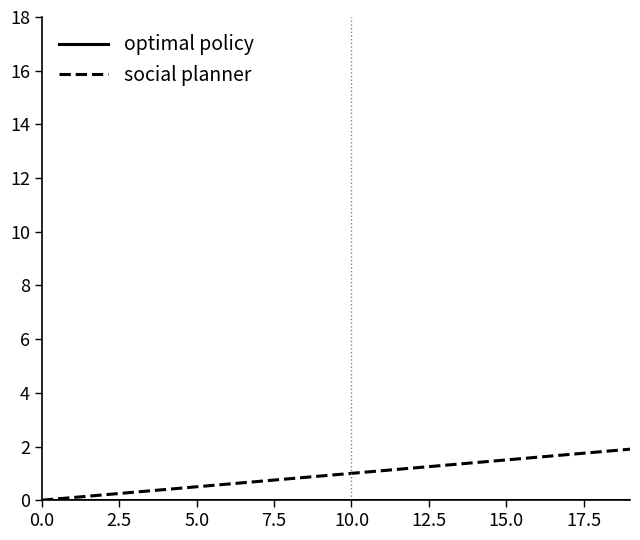

Which series has the largest range (max minus min)?

social planner